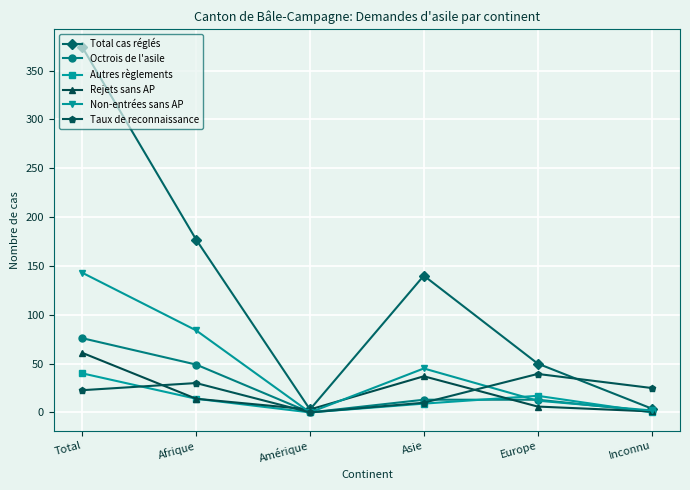

What position from the right is Europe?

2